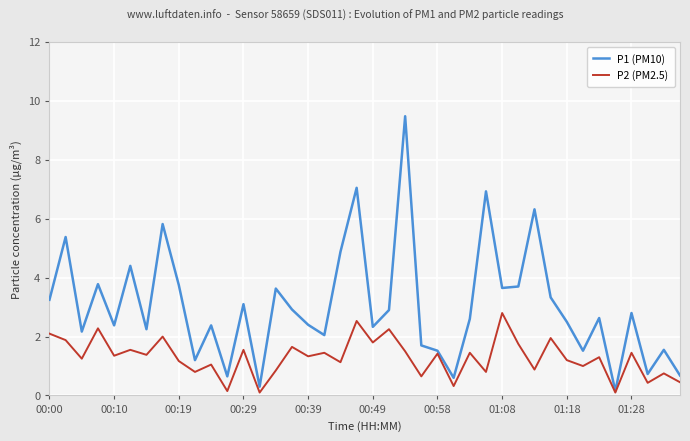

Which series has the widest spread of values?

P1 (PM10)